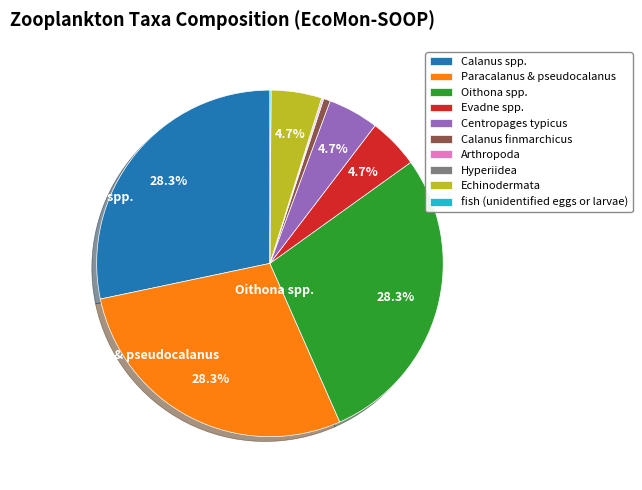

Does Calanus finmarchicus represent more than half of the total?

No